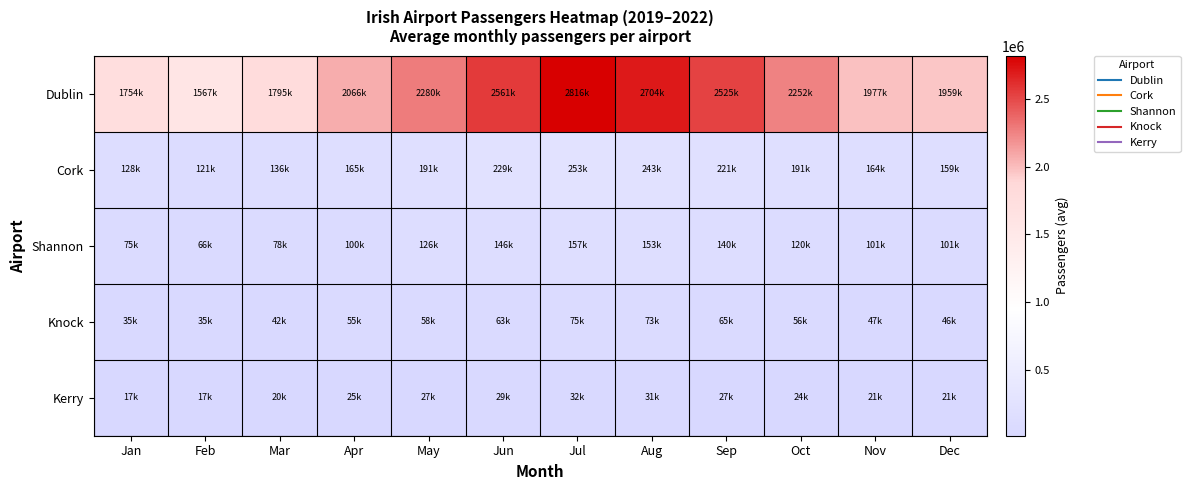

Reading left to right, what are all the values shown in this chart?

Dublin: Jan=1754349.2	Feb=1566707.8	Mar=1795383.8	Apr=2066039.2	May=2280245.2	Jun=2560940.2	Jul=2816412.2	Aug=2704107.2	Sep=2524558.0	Oct=2251728.2	Nov=1976836.2	Dec=1959206.8
Cork: Jan=128484.8	Feb=121120.5	Mar=136219.0	Apr=164627.5	May=191019.2	Jun=229490.2	Jul=252969.0	Aug=242798.2	Sep=221088.8	Oct=190969.0	Nov=163768.2	Dec=159442.0
Shannon: Jan=75254.0	Feb=65874.2	Mar=78093.5	Apr=99710.0	May=126475.5	Jun=145670.0	Jul=156599.5	Aug=153308.5	Sep=139552.8	Oct=120336.2	Nov=101030.8	Dec=100864.0
Knock: Jan=35353.2	Feb=35364.0	Mar=41925.0	Apr=54890.8	May=57962.5	Jun=62505.0	Jul=74695.2	Aug=73383.0	Sep=64808.5	Oct=55669.5	Nov=47289.0	Dec=46475.0
Kerry: Jan=16832.2	Feb=17232.8	Mar=19861.5	Apr=24617.8	May=26928.2	Jun=29287.5	Jul=32250.0	Aug=30825.0	Sep=27300.0	Oct=23775.0	Nov=21075.0	Dec=20750.0